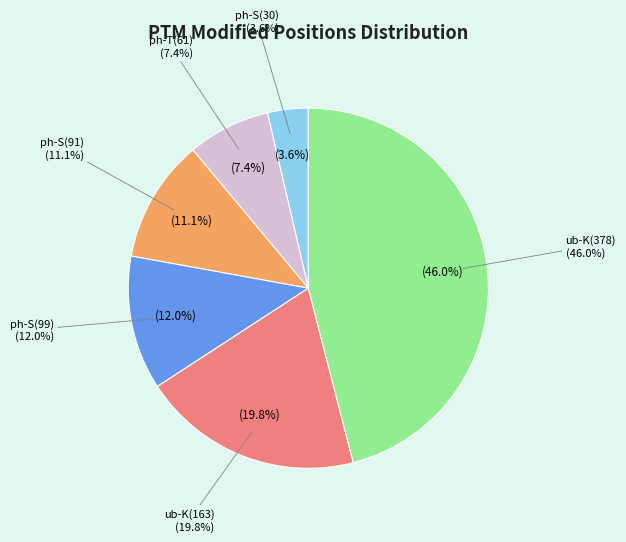

What is the ratio of the value at ph-S(30) to the value at ph-S(91)?

0.3